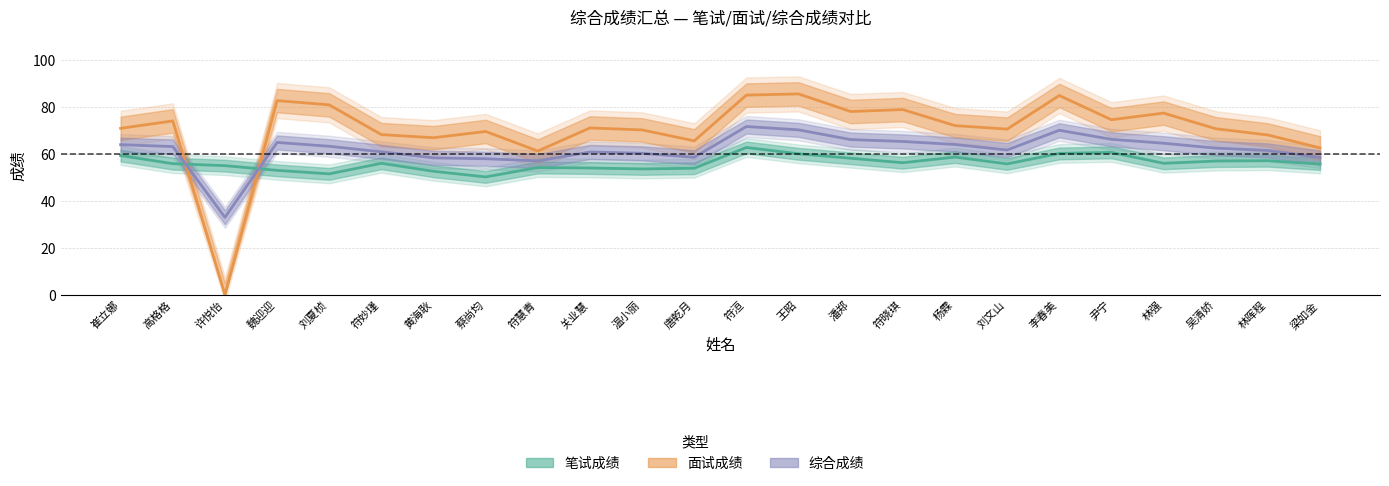

What is the sum of all 面试成绩 values?

1692.2